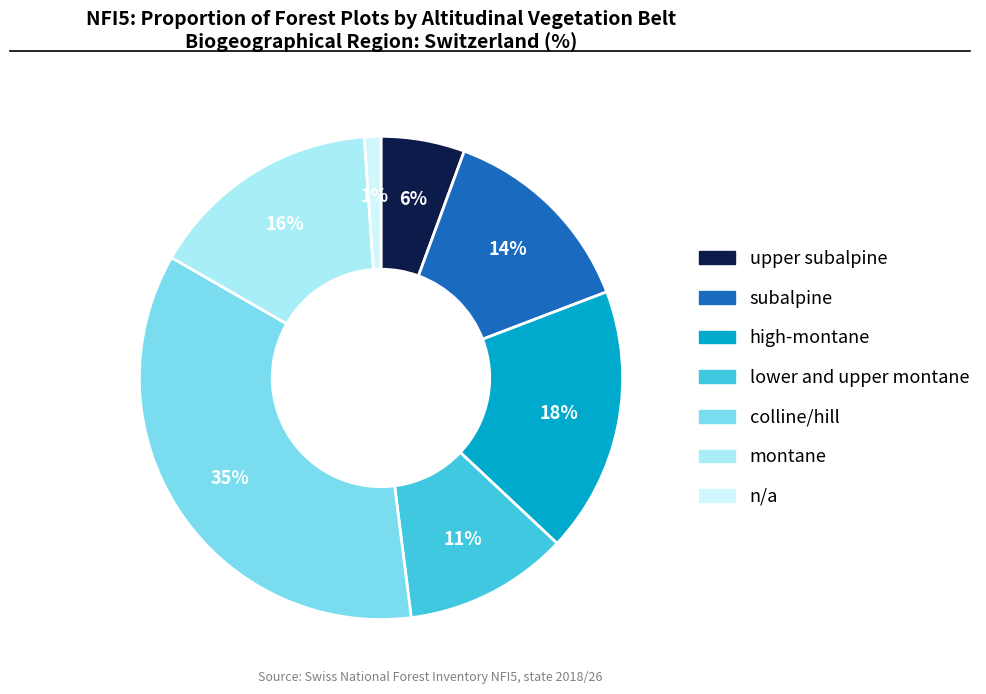

To the nearest percent, what is the difference between the largest and smallest slice percentages?

34%